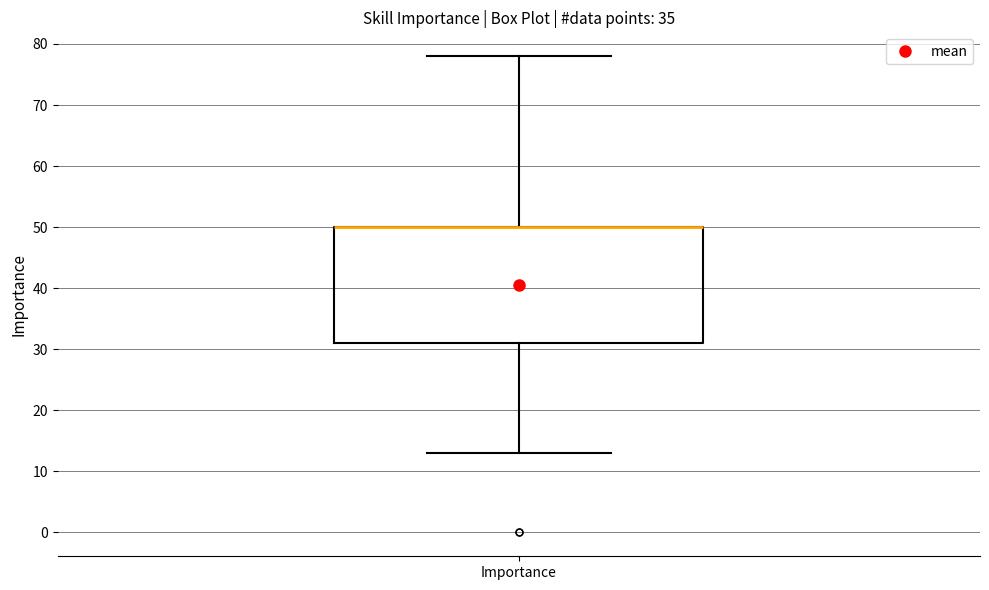

Where is the lower edge of the box for Importance on the y-axis? The values are not printed on the chart, so give them approximately, as read against the axis.

31